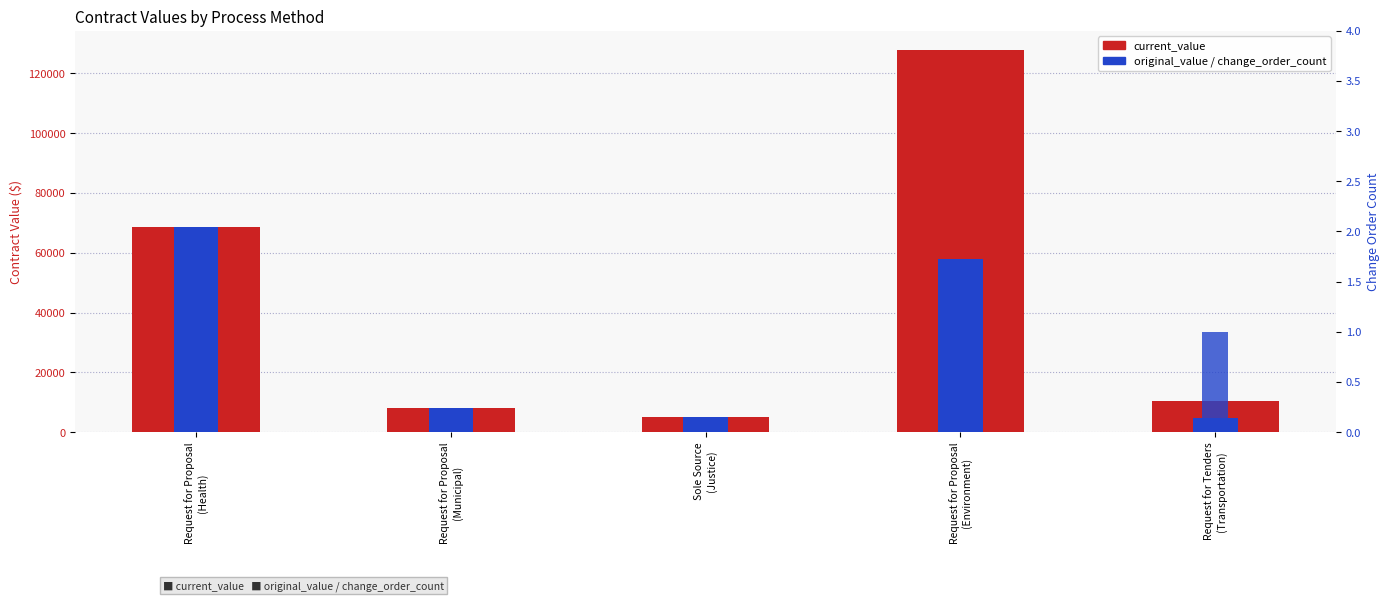

What position from the right is Request for Proposal
(Environment)?

2